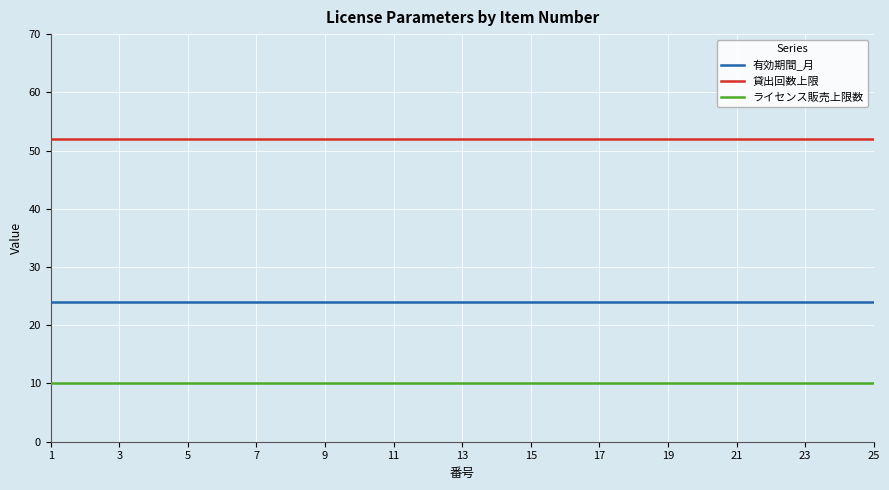

True or false: ライセンス販売上限数 and 貸出回数上限 intersect in this chart.

False